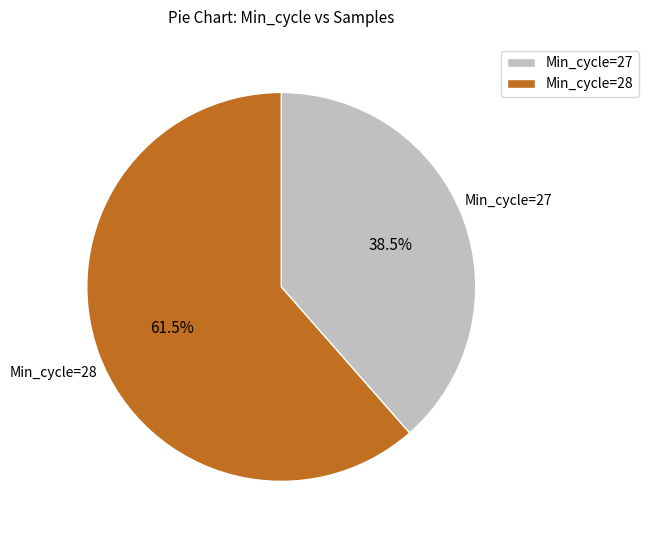

How many segments does this pie chart have?

2